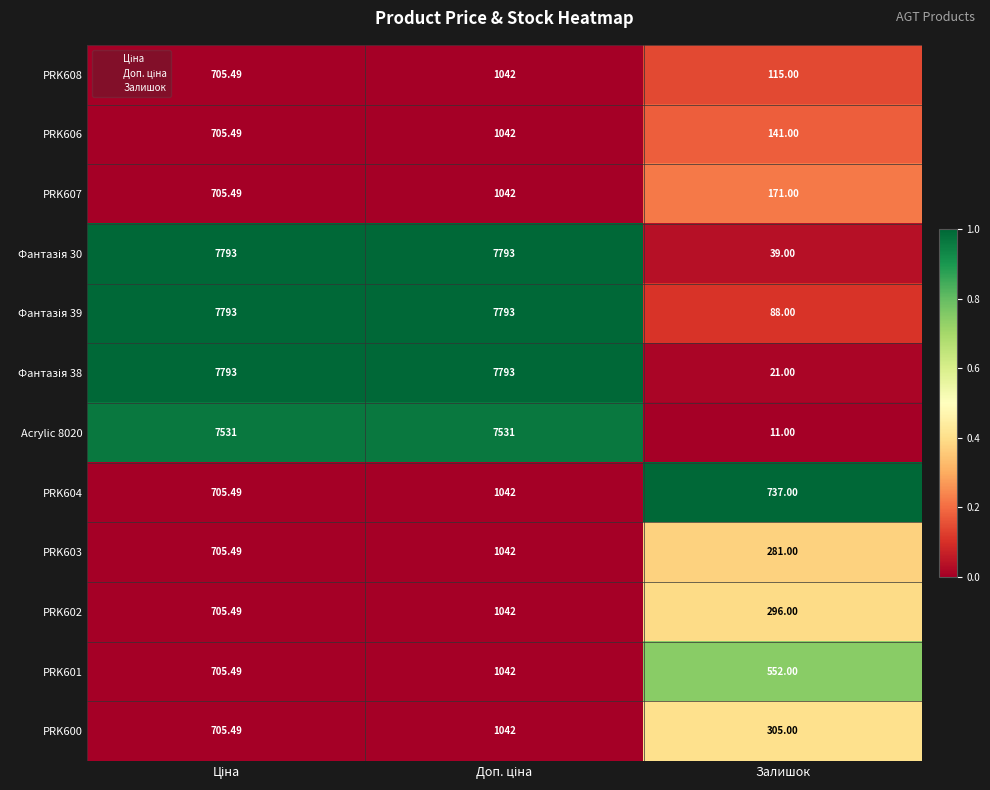

Which label corresponds to the smallest value in the chart?

Залишок